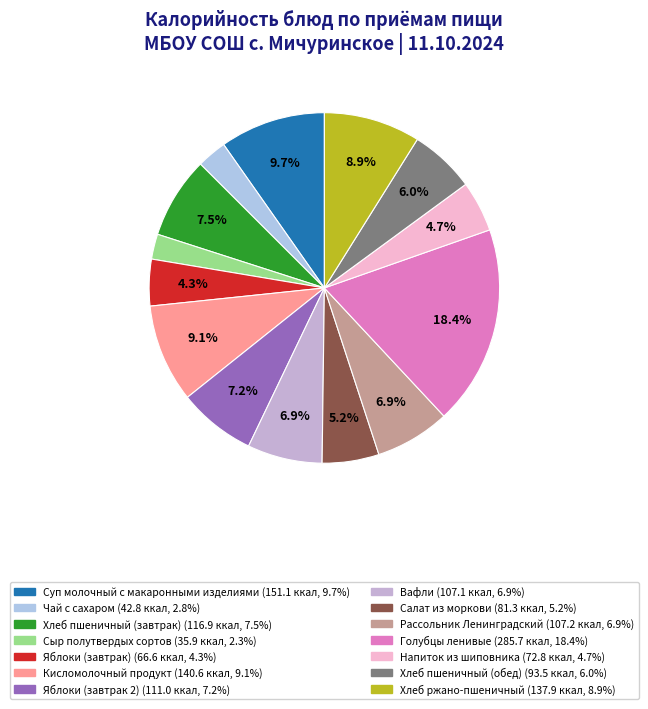

Which has a higher value, Хлеб пшеничный (обед) or Напиток из шиповника?

Хлеб пшеничный (обед)